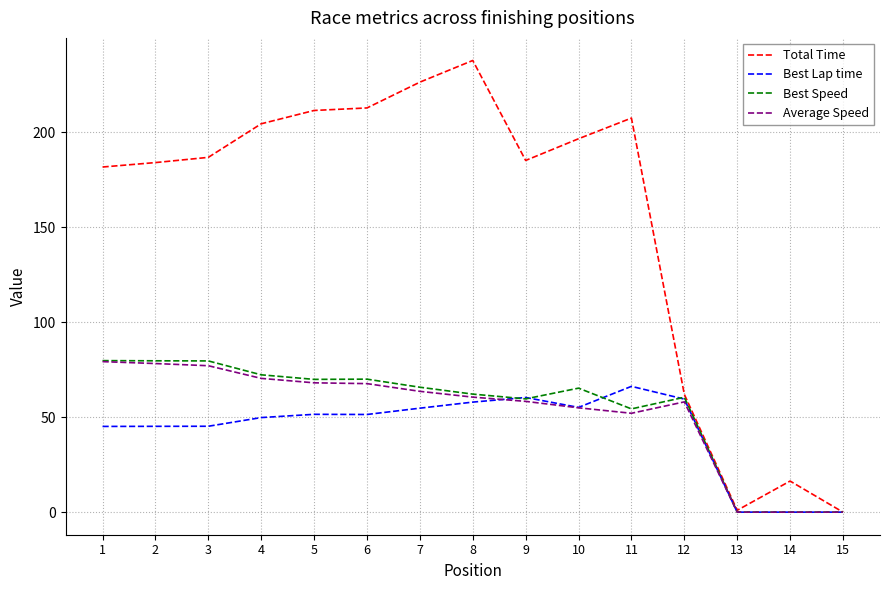

What are all the series names shown in the legend?

Total Time, Best Lap time, Best Speed, Average Speed